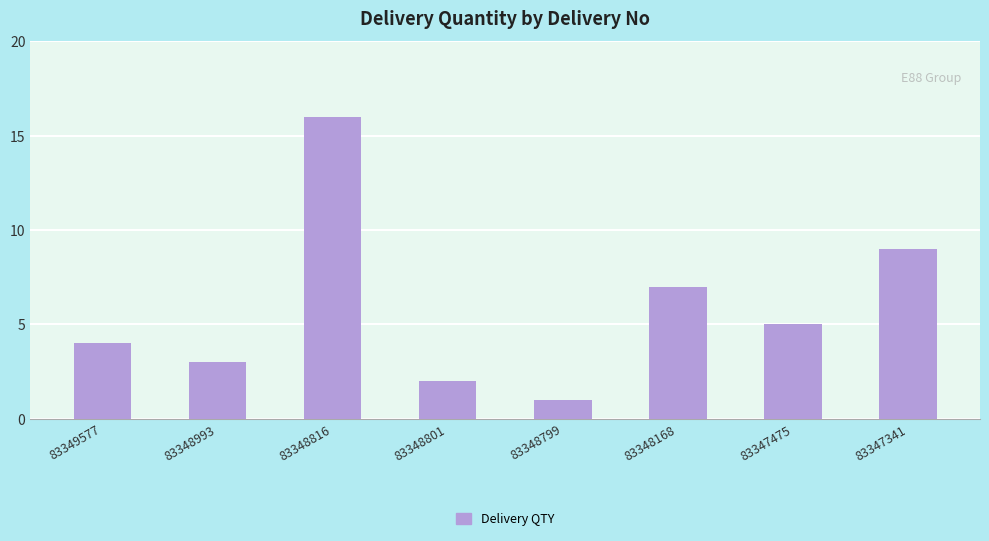

The value at 83347475 is 5. True or false?

True